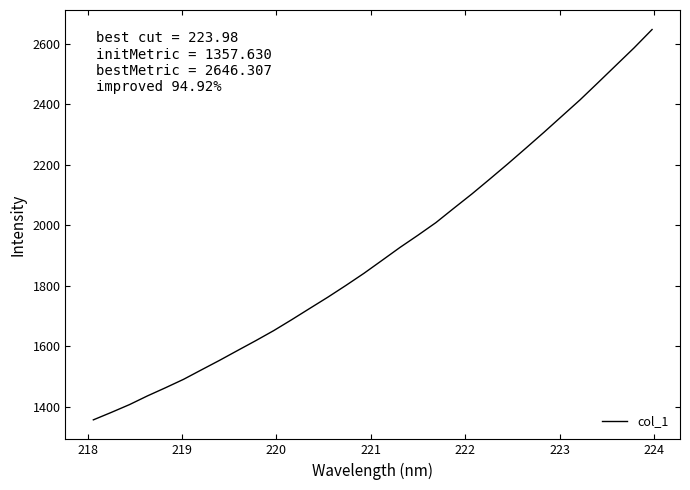

True or false: there are more than 2 points higher than both neighbors.

False